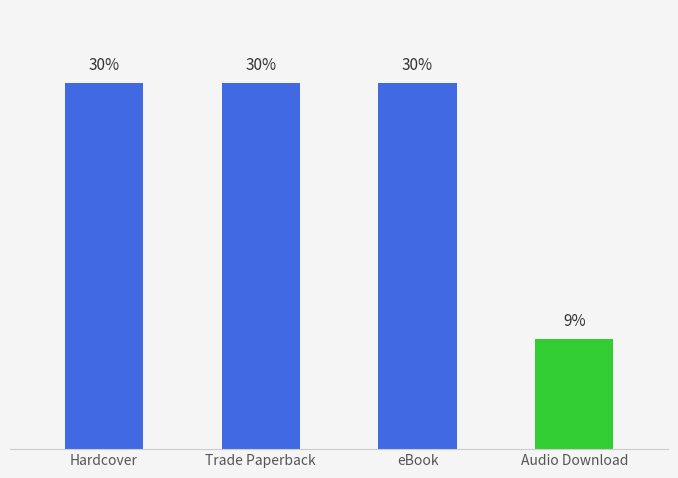

Reading left to right, what are all the values shown in this chart?

30.3	30.3	30.3	9.1